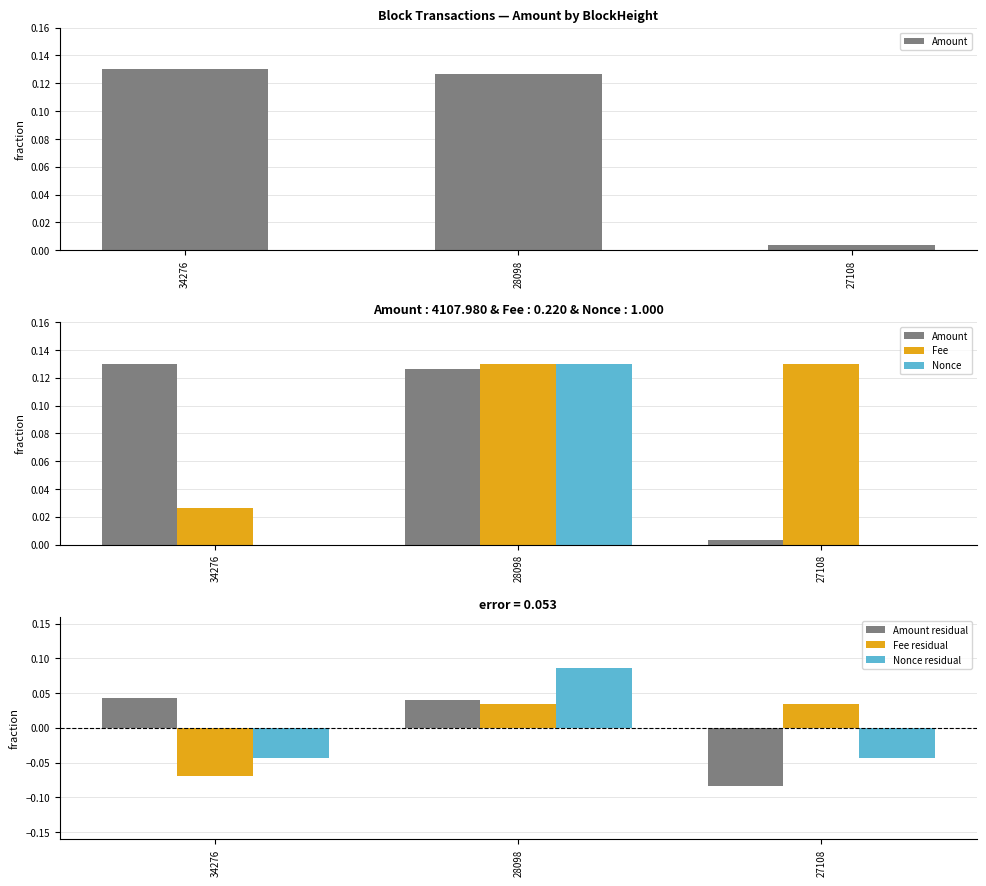

At which label does Fee residual first exceed 0?

28098